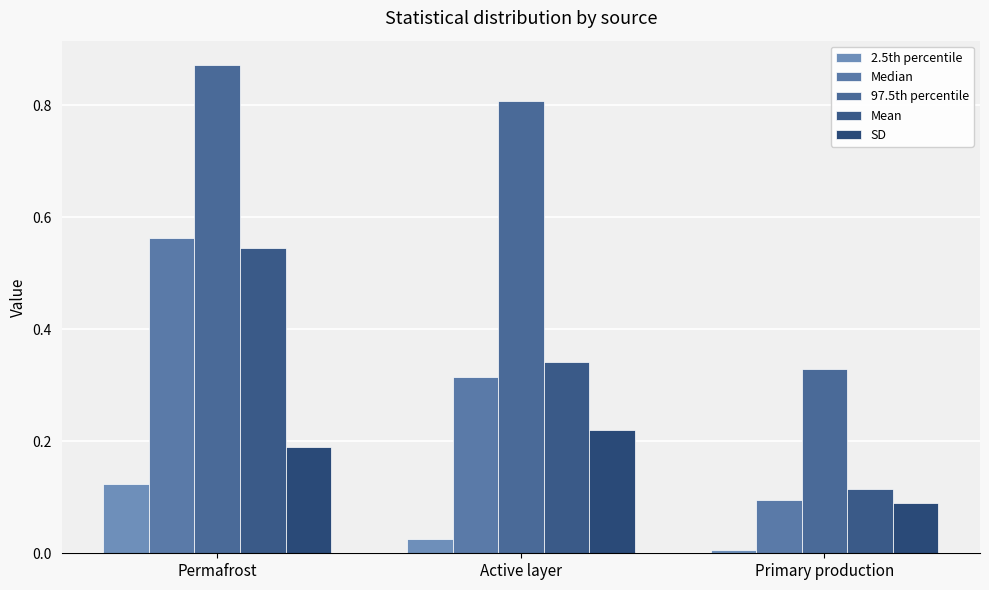

Are the bars grouped side by side (vs. stacked)?

Yes